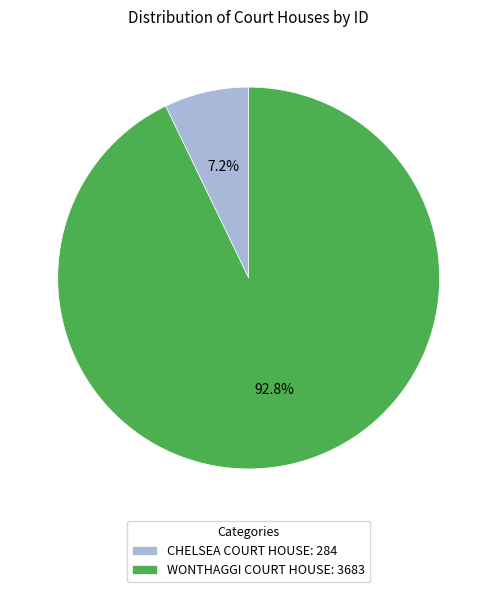

To the nearest percent, what is the difference between the CHELSEA COURT HOUSE and WONTHAGGI COURT HOUSE slice percentages?

86%